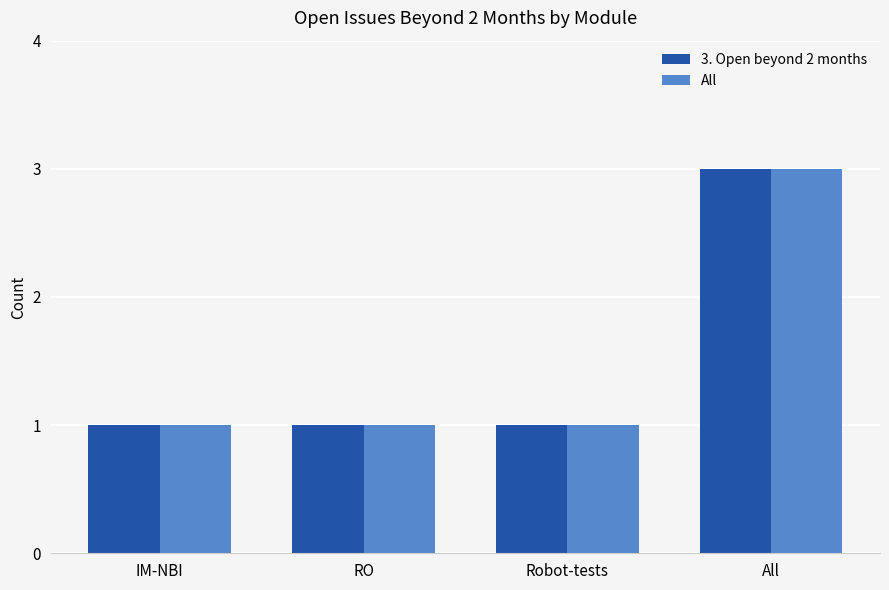

What is the minimum value shown in the chart?

1